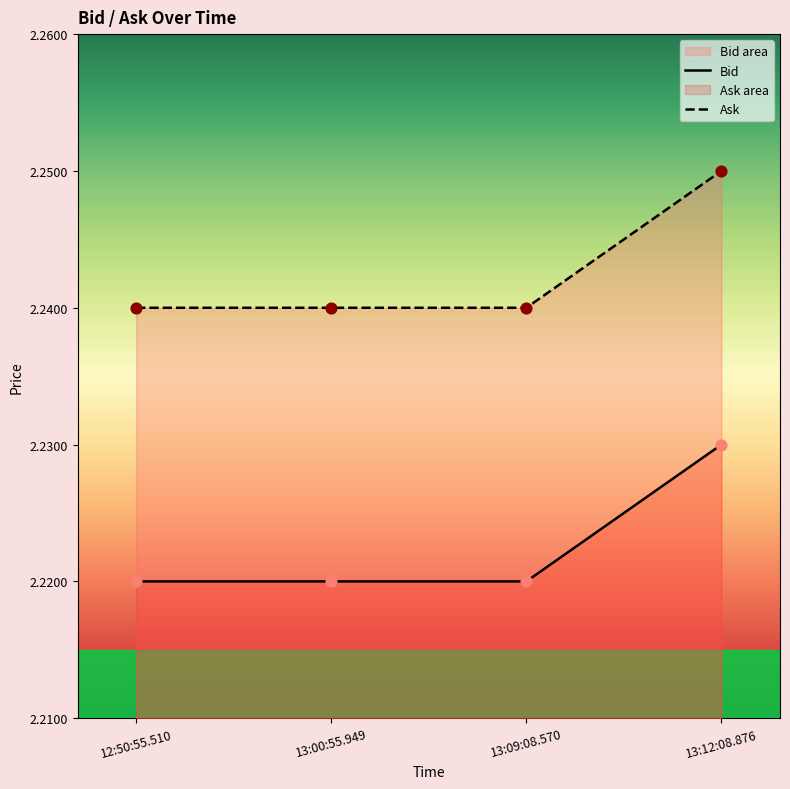

Is the value of Bid at 12:50:55.510 greater than the value of Ask at 13:12:08.876?

No